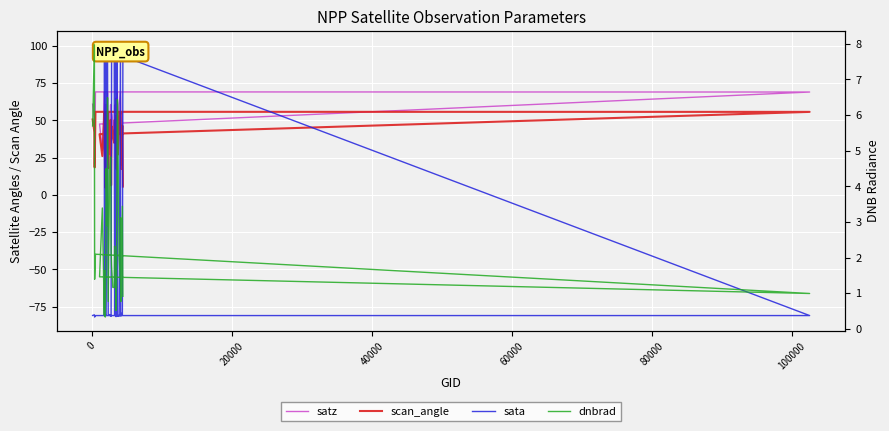

What are all the series names shown in the legend?

satz, scan_angle, sata, dnbrad